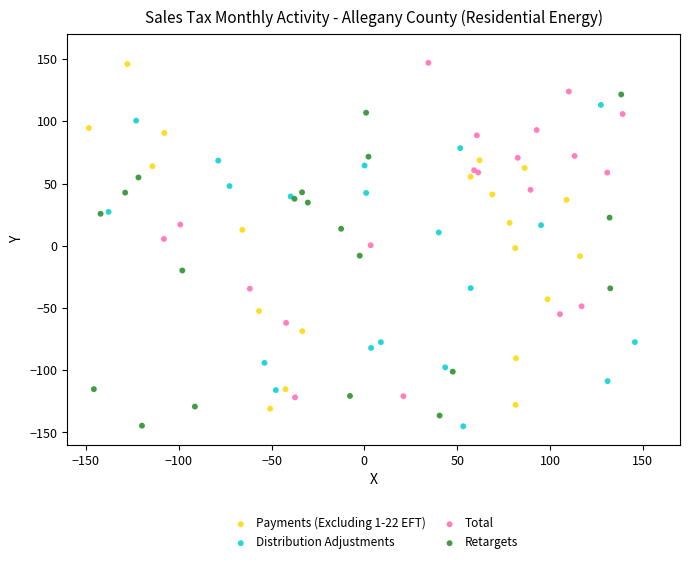

What are all the series names shown in the legend?

Payments (Excluding 1-22 EFT), Distribution Adjustments, Total, Retargets